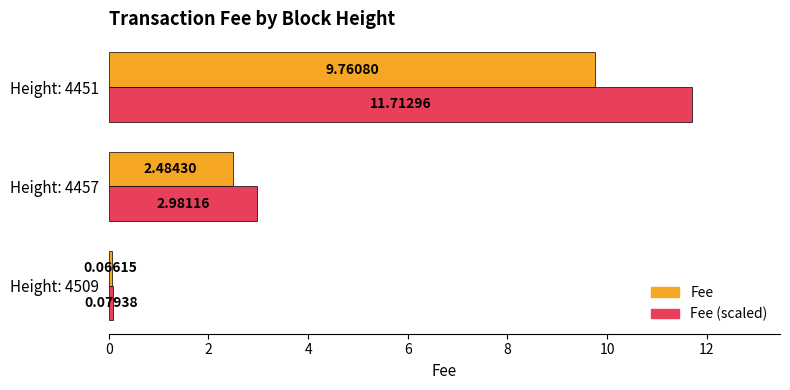

What is the sum of all Fee values?

12.3